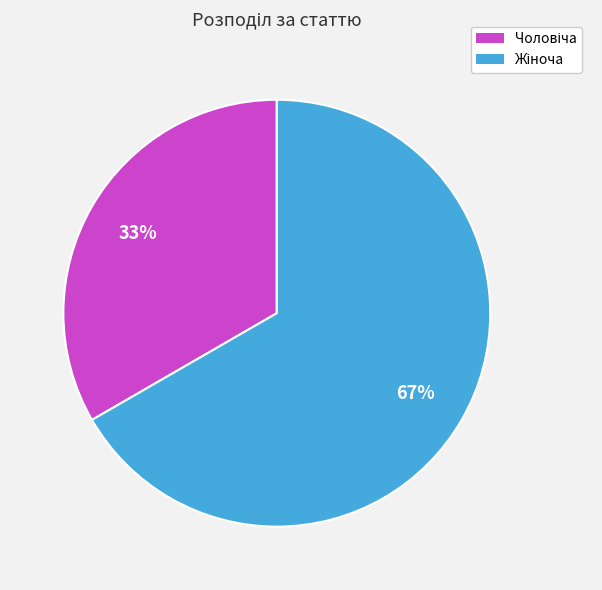

How many slices are in this pie chart?

2